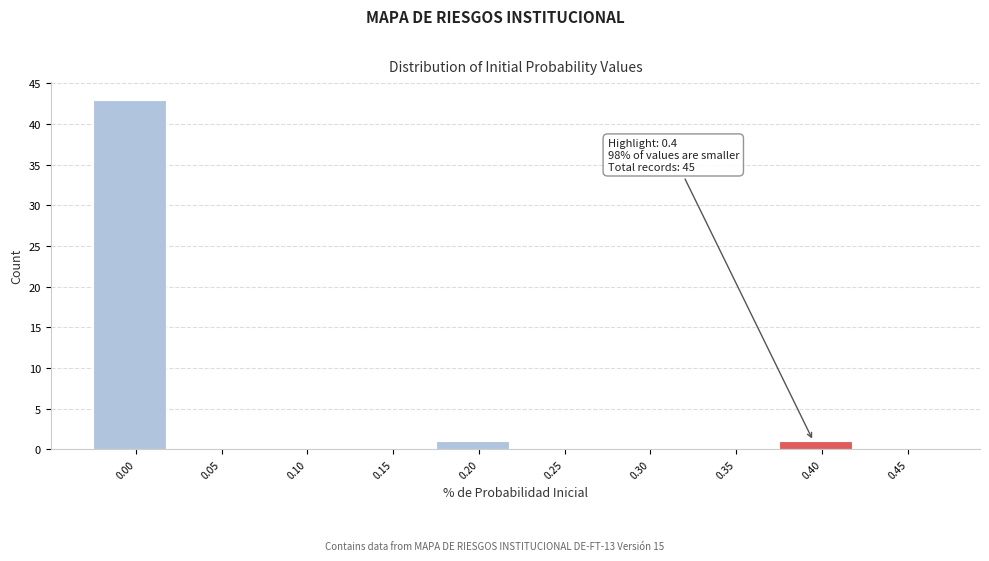

Reading left to right, transcribe all the data shown in this chart.

0.00=43	0.05=0	0.10=0	0.15=0	0.20=1	0.25=0	0.30=0	0.35=0	0.40=1	0.45=0